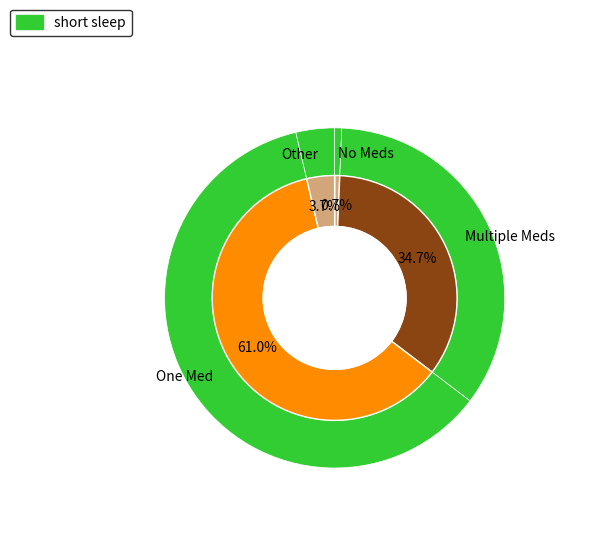

How many slices are in this pie chart?

4